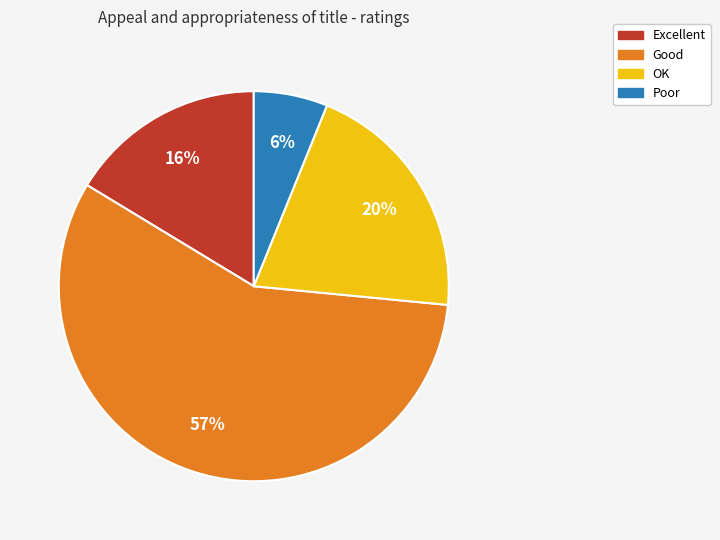

Which slice is the smallest?

Poor